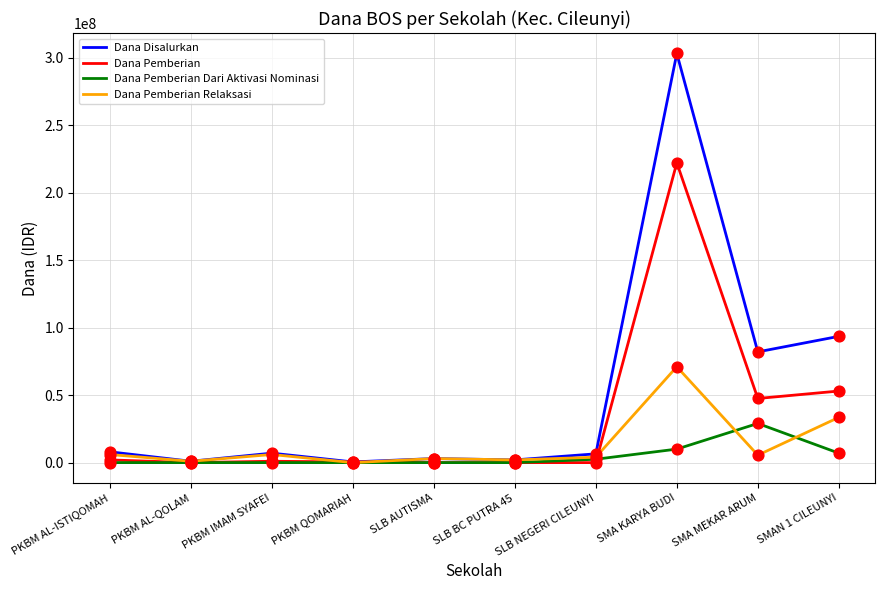

What is the total value across all series at SLB AUTISMA?

6000000